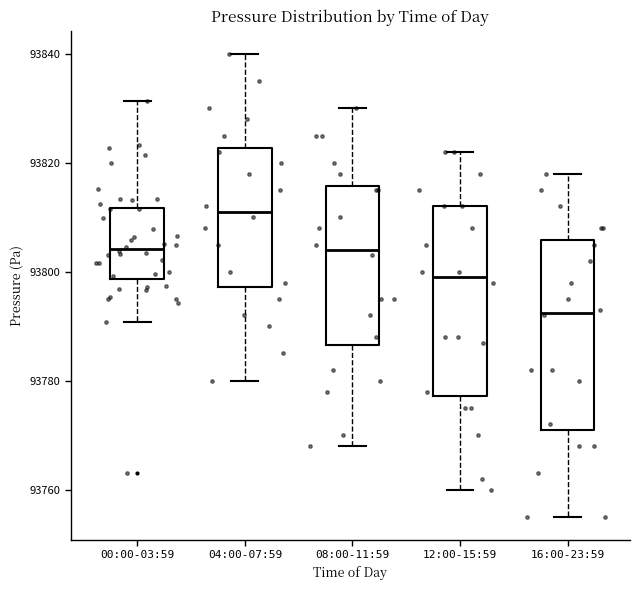

Which box has the lowest median line?

16:00-23:59